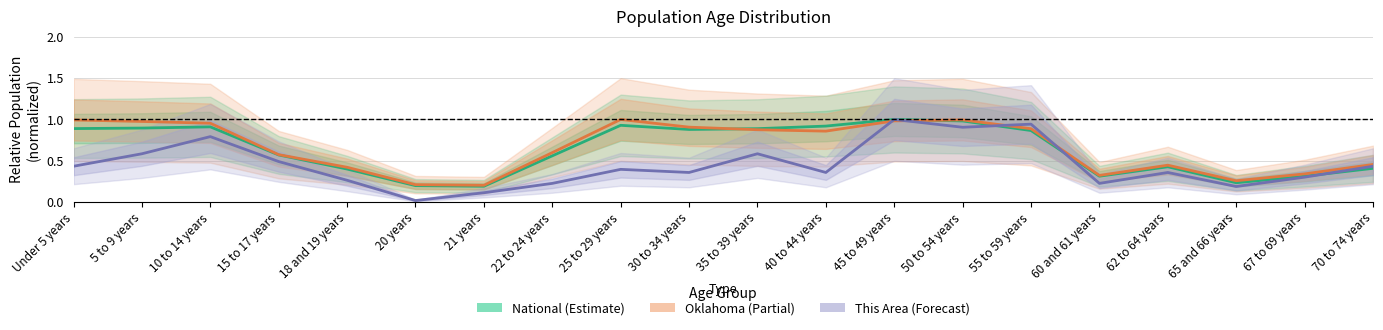

In Oklahoma, how many points are higher than both neighbors (excluding endpoints)?

3